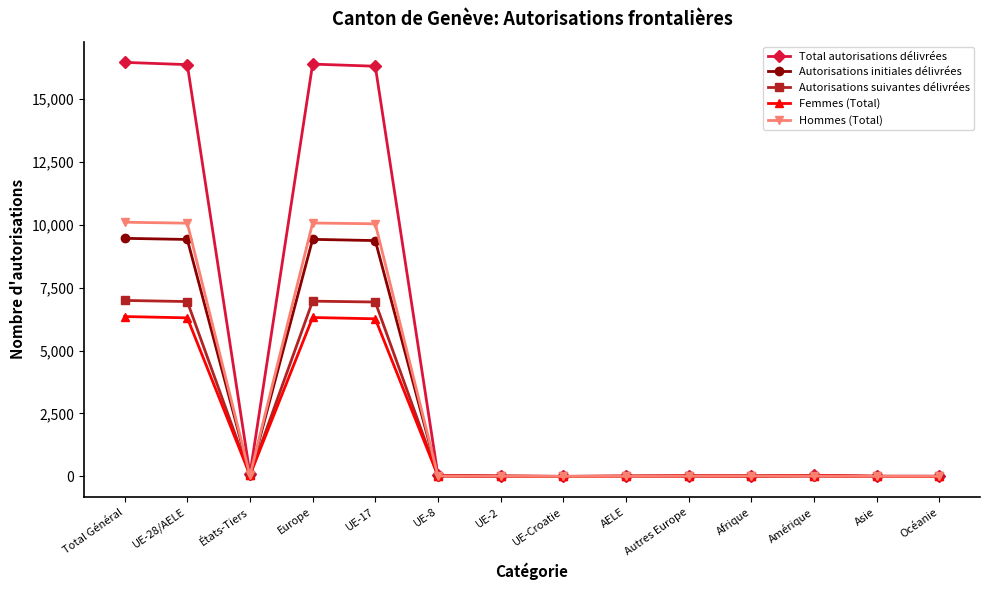

True or false: Total autorisations délivrées has a value of 0 at UE-Croatie.

True